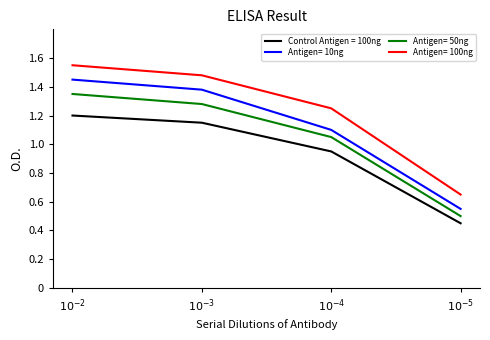

True or false: Antigen= 50ng and Antigen= 100ng intersect in this chart.

False